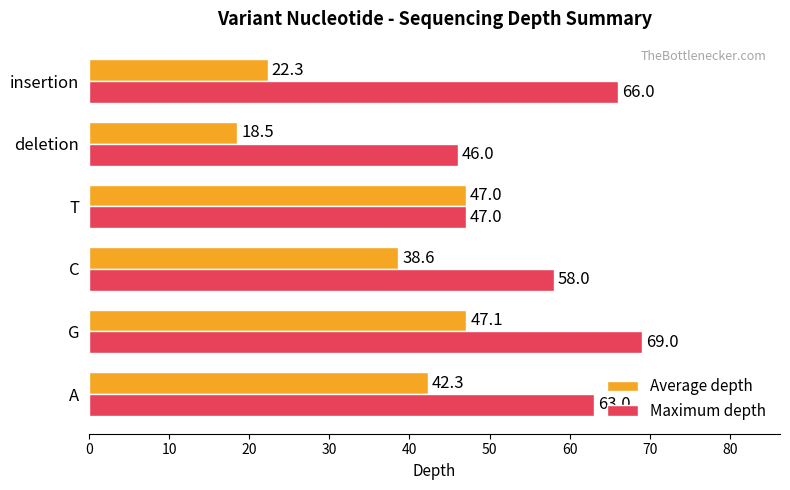

Where is Average depth nearest to the value 32?

C